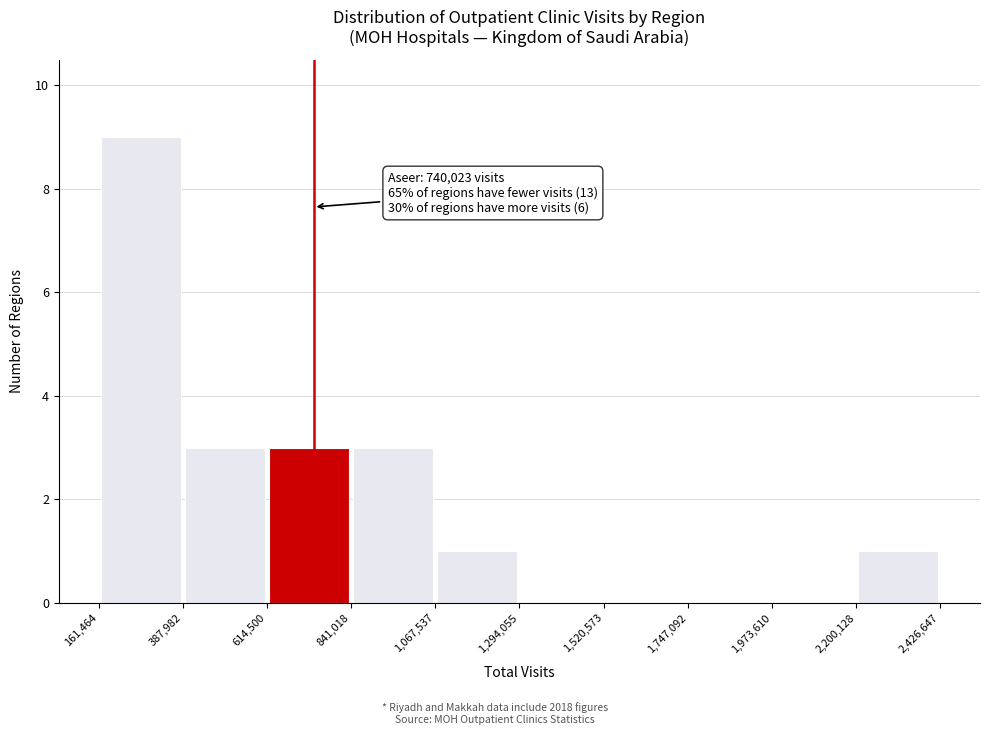

Over which range of the x-axis is the bar tallest?

161,464 to 387,982